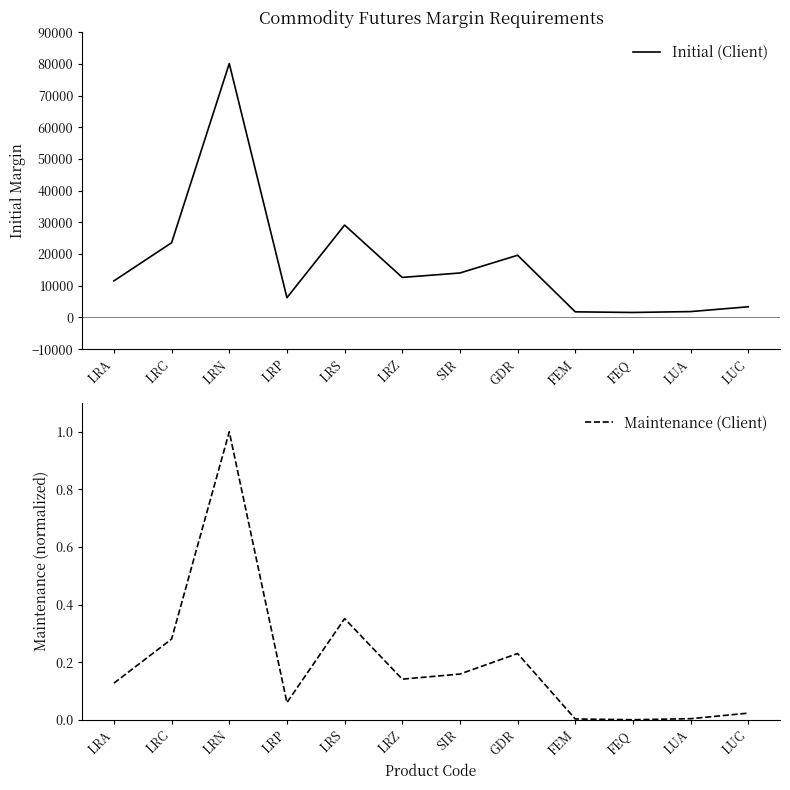

True or false: Initial (Client) and Maintenance (Client) cross at least once.

False